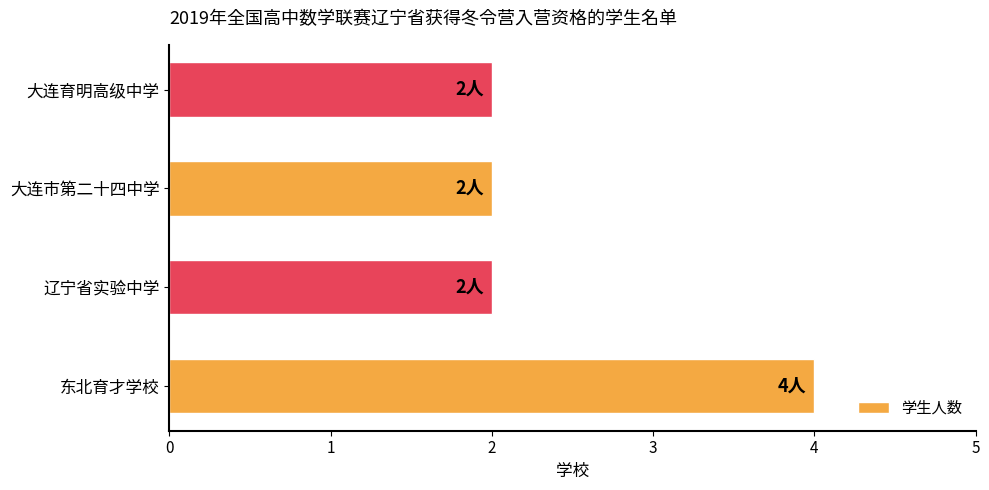

Approximately how many times larger is the value at 大连育明高级中学 compared to 辽宁省实验中学?

1.0